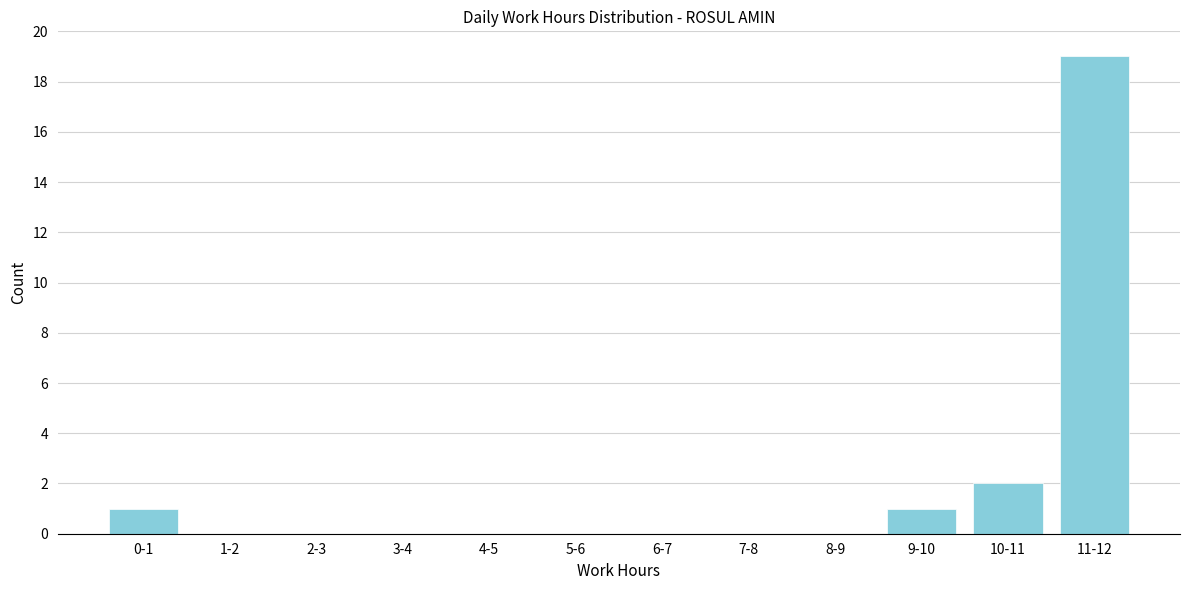

Reading left to right, transcribe all the data shown in this chart.

0-1=1	1-2=0	2-3=0	3-4=0	4-5=0	5-6=0	6-7=0	7-8=0	8-9=0	9-10=1	10-11=2	11-12=19